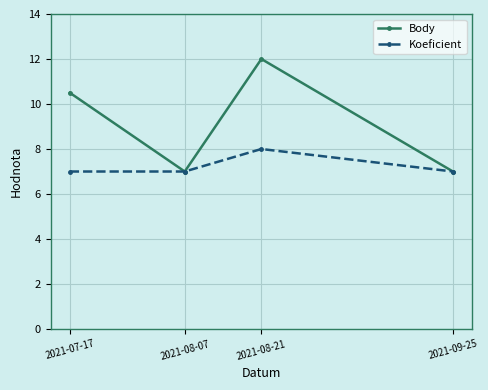

List the series in order of their overall mean, highest first.

Body, Koeficient